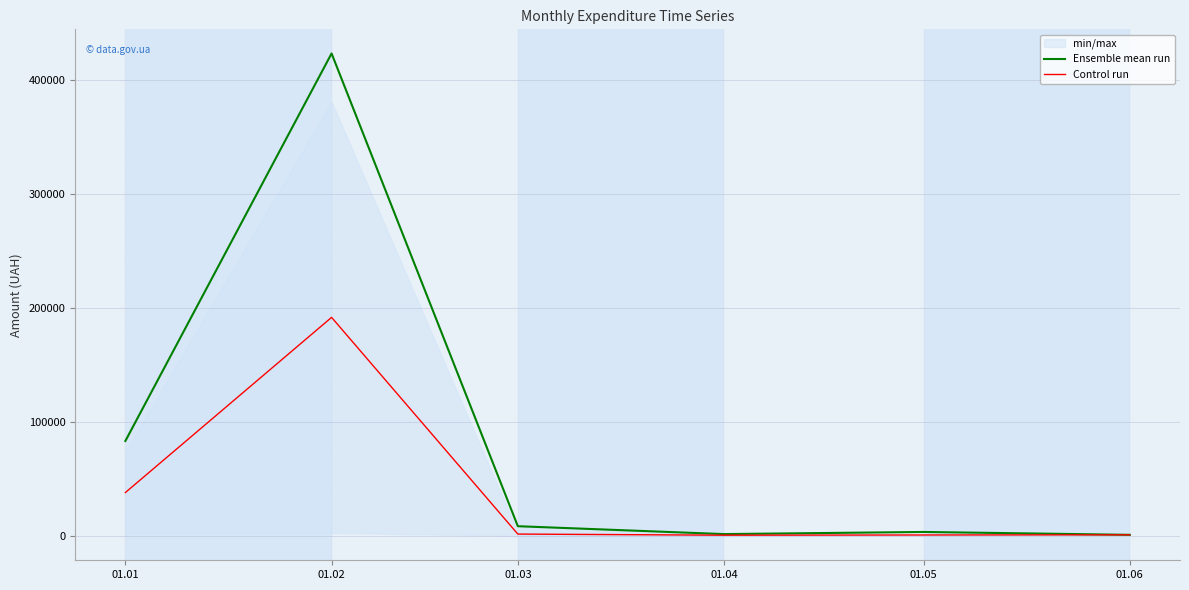

What is the spread (max minus min) of values at 01.05?

2653.8